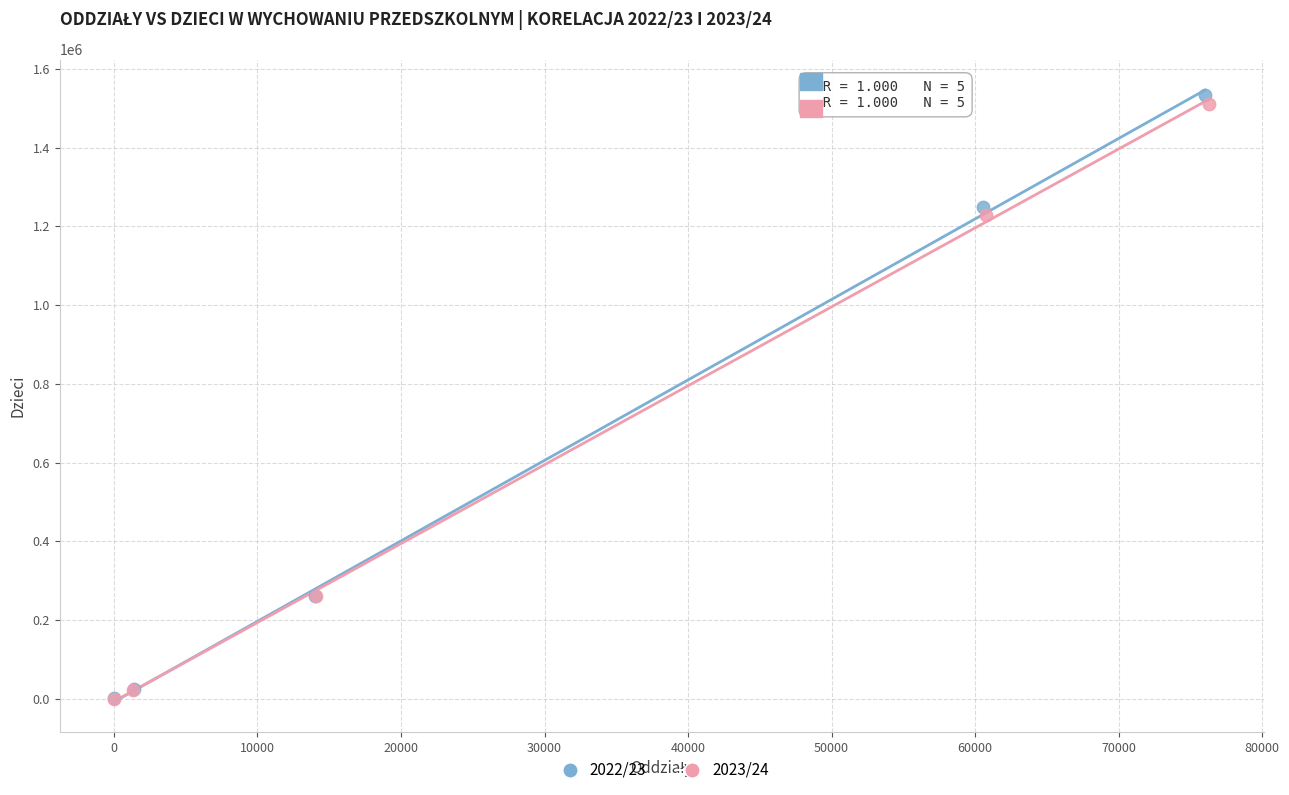

Which series has the widest spread of Y values?

2022/23